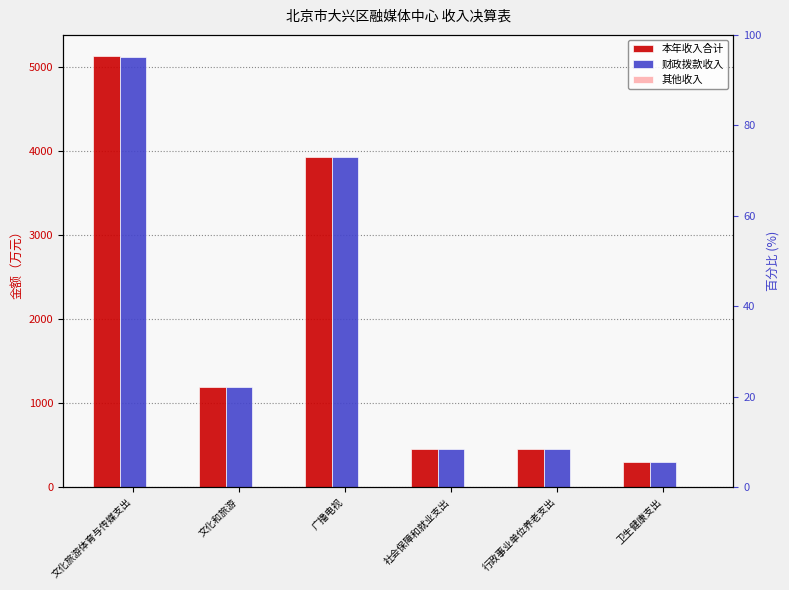

What is the difference between the maximum and minimum values in the 其他收入 series?

9.2